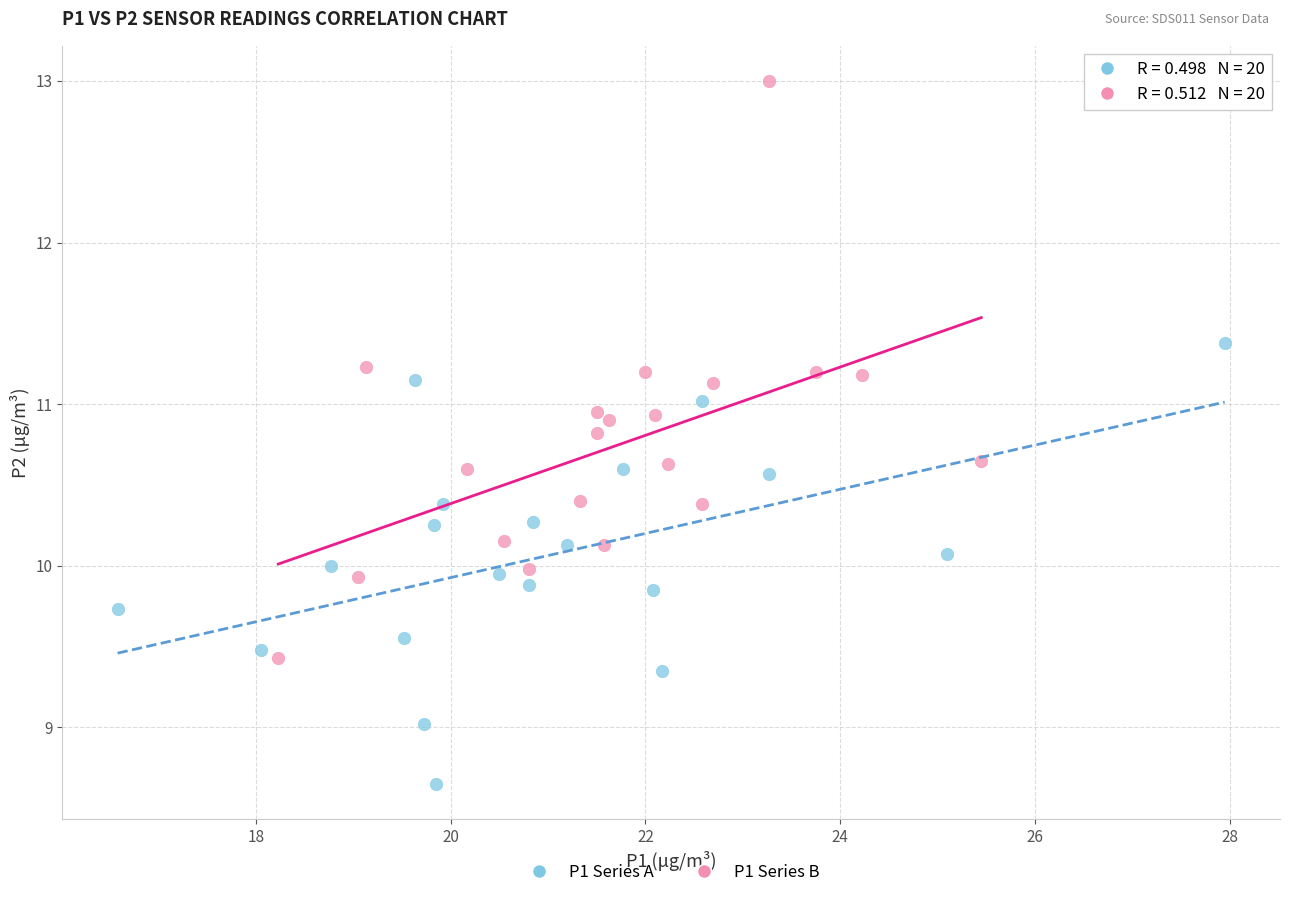

Which series reaches the minimum Y coordinate?

P1 Series A